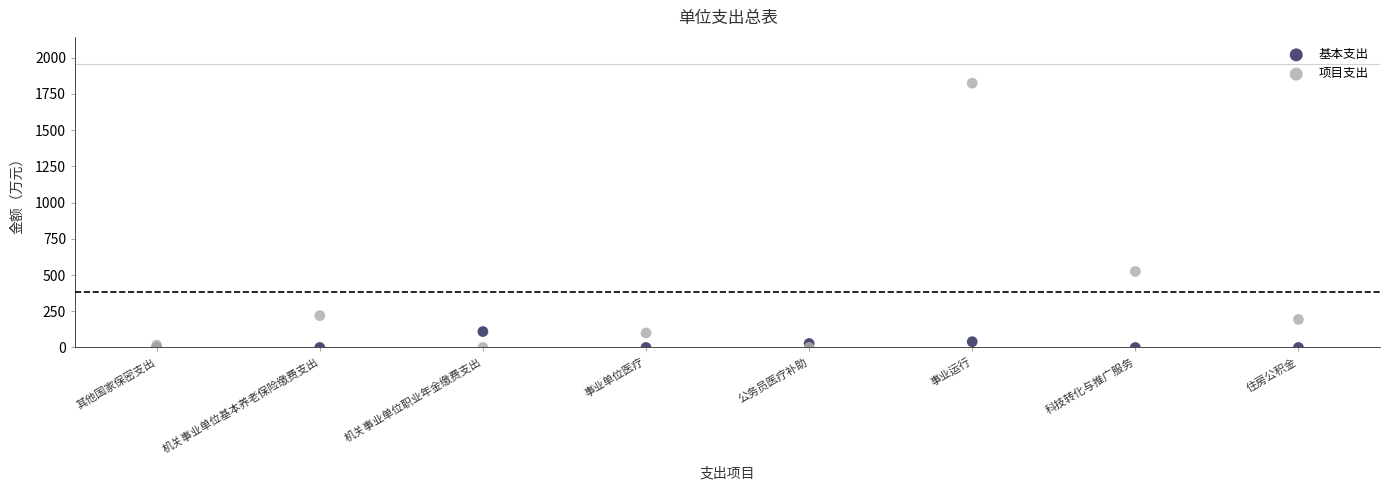

In the 基本支出 series, what Y value is closest to 912?

220.0